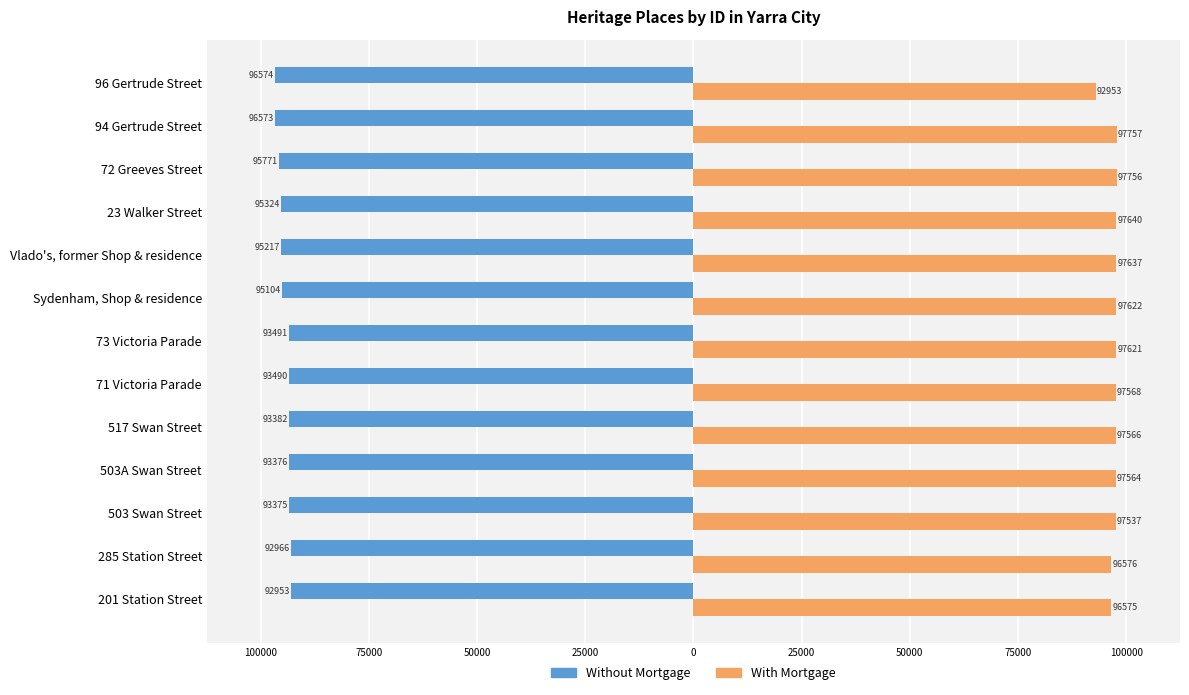

What are all the series names shown in the legend?

Without Mortgage, With Mortgage